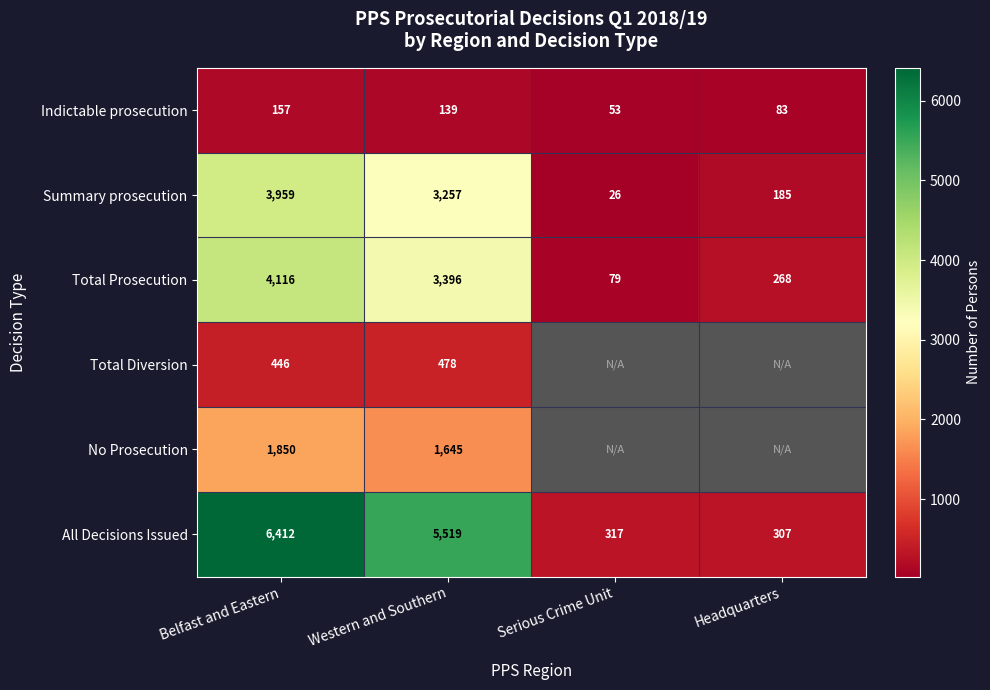

The Total Diversion series shows 446.0 at Belfast and Eastern. True or false?

True